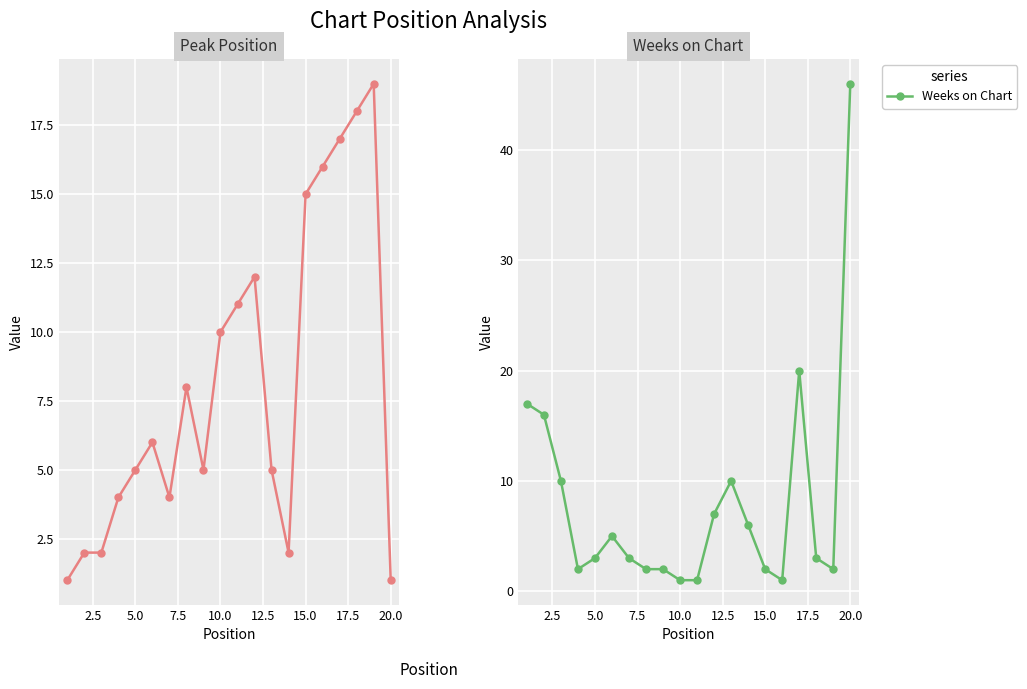

Rank the series by their maximum value, from highest to lowest.

Weeks on Chart, Peak Position